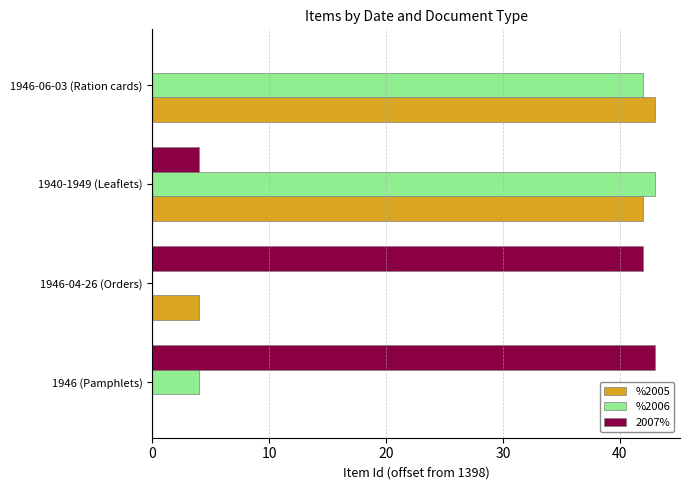

What is the total value across all series at 1940-1949 (Leaflets)?

89